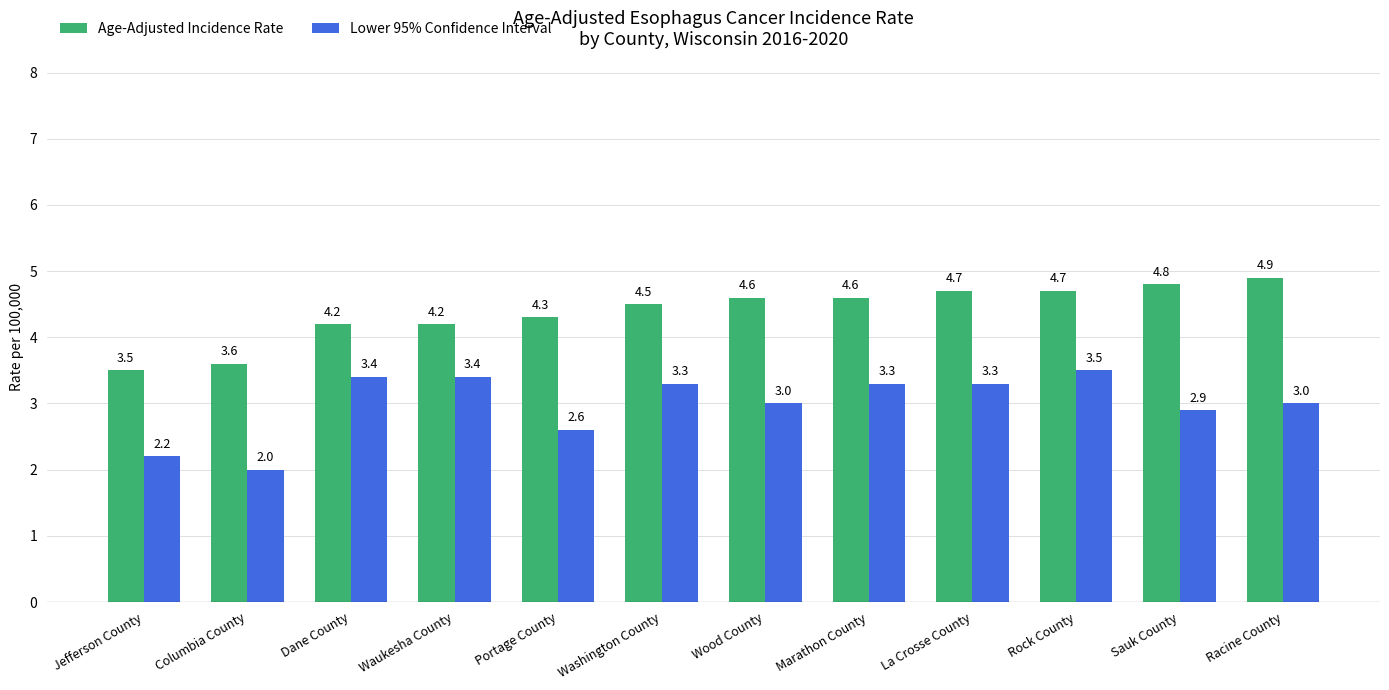

What is the value of the Age-Adjusted Incidence Rate bar at the 6th from the left?

4.5